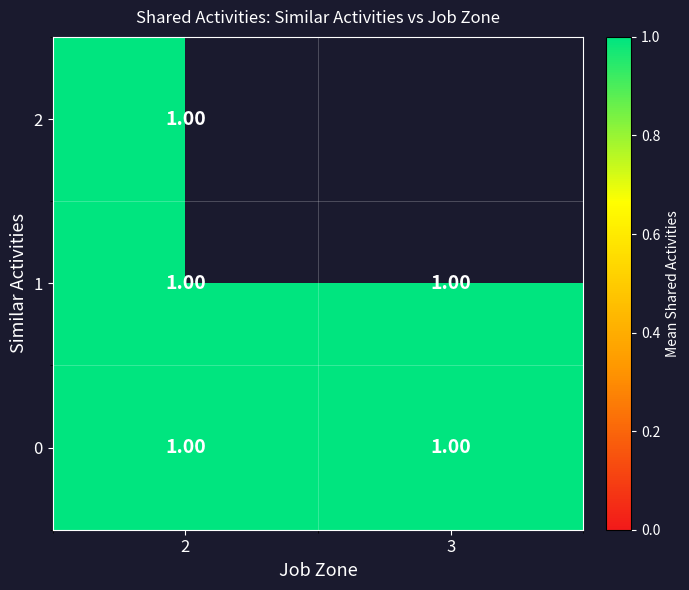

The value of 0 at 3 is 1. True or false?

True